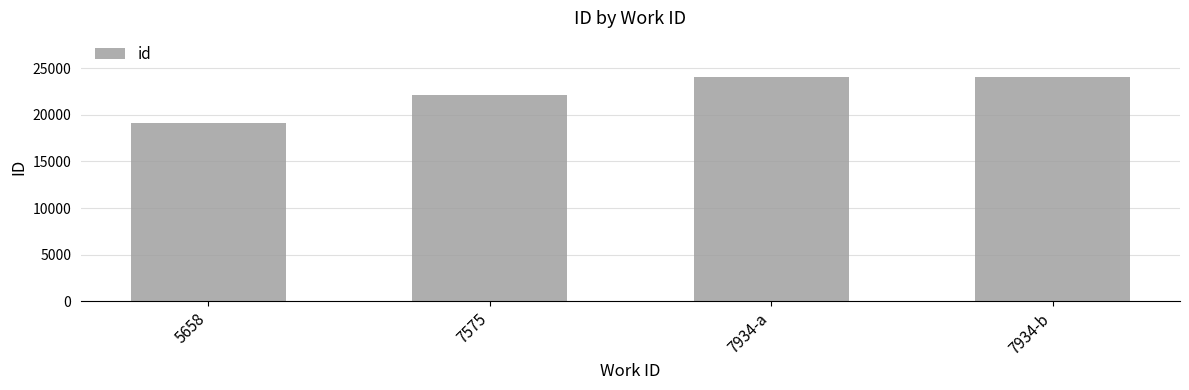

What is the change in value from 7575 to 7934-a?

+1931